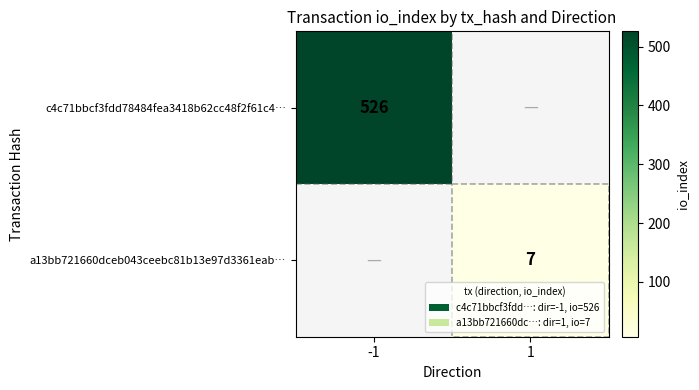

Is the value of c4c71bbcf3fdd78484fea3418b62cc48f2f61c4… at -1 greater than the value of a13bb721660dceb043ceebc81b13e97d3361eab… at 1?

Yes